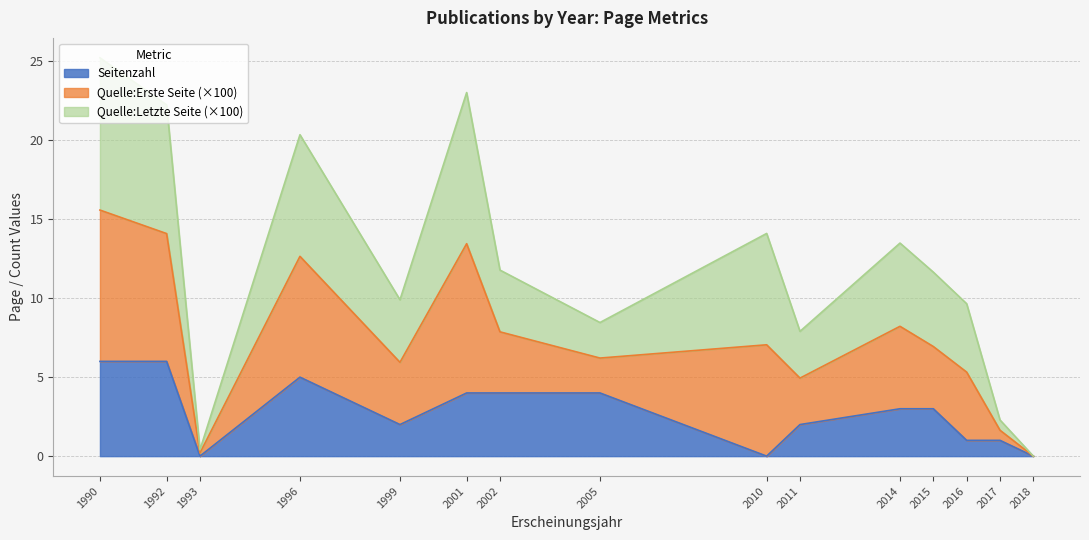

Where is the first local minimum for Quelle:Erste Seite (hundreds)?

1993